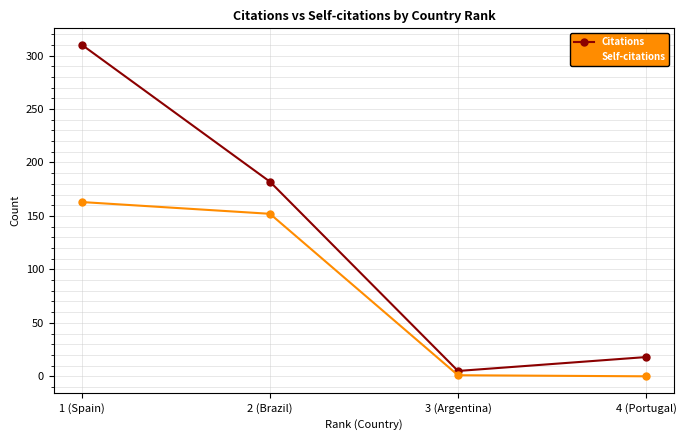

True or false: Self-citations and Citations cross at least once.

False